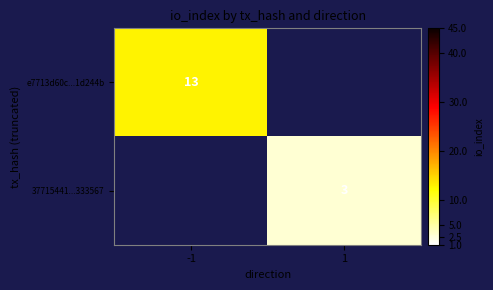

Is it true that 37715441...333567 equals 3 at 1?

True